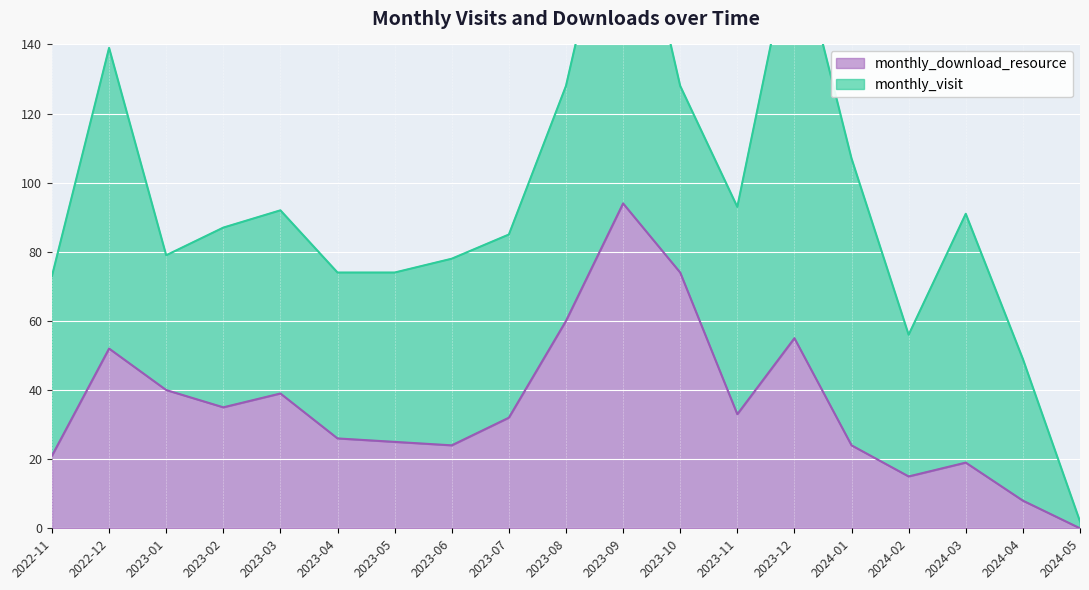

At which label is the value closest to 47?

2022-12